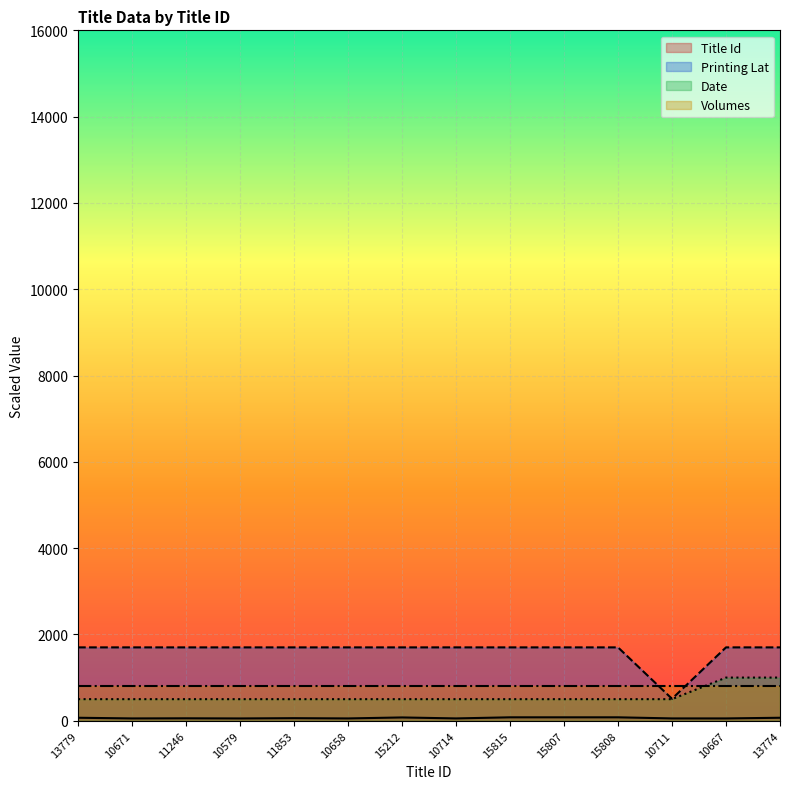

What is the difference between the highest and lowest values at 10714?

1646.4